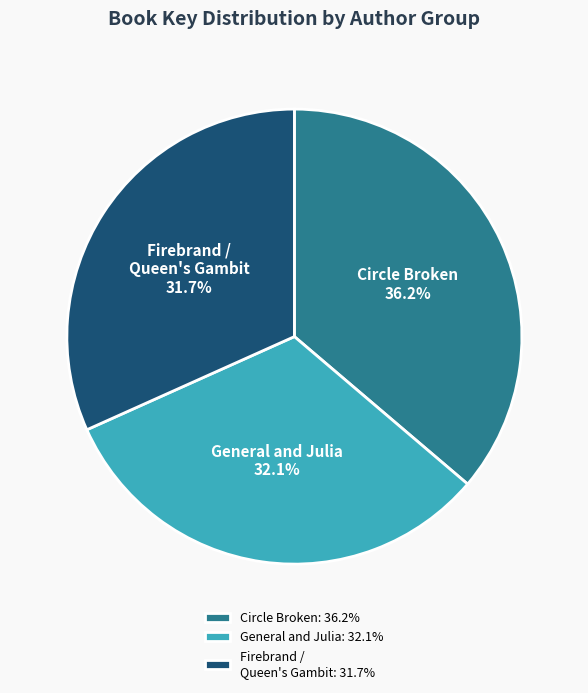

What is the ratio of the value at Firebrand / Queen's Gambit: 31.7% to the value at General and Julia: 32.1%?

1.0